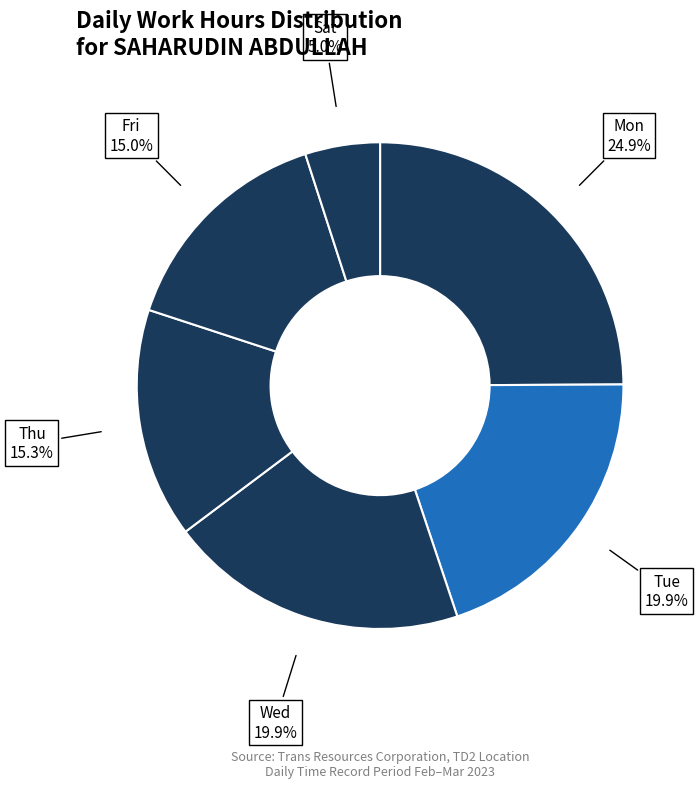

What is the ratio of the value at Mon to the value at Tue?

1.3